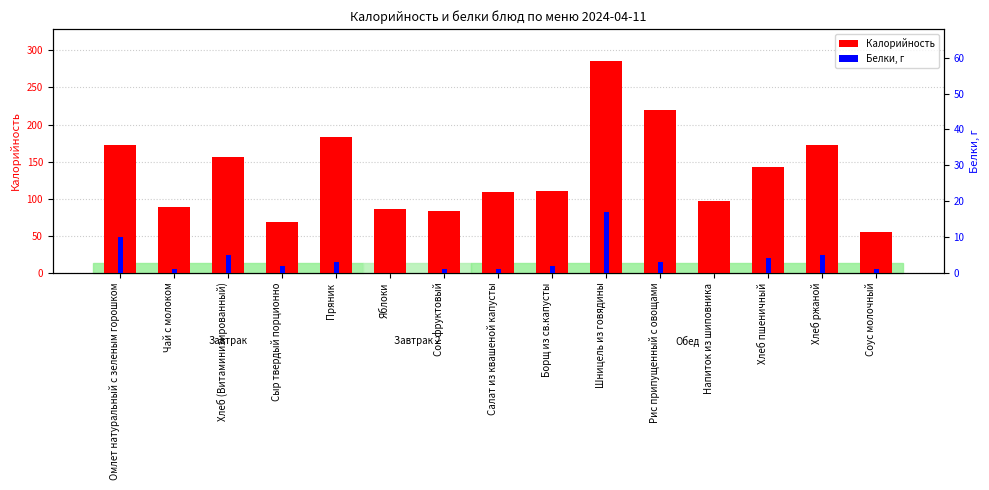

How many groups of bars are there?

15